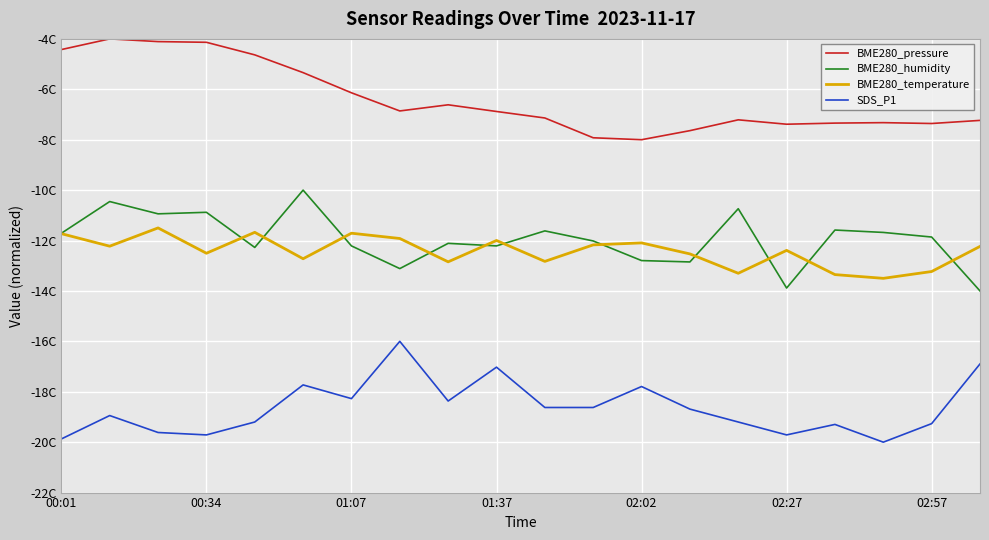

Is this an area chart (filled region under the line)?

No